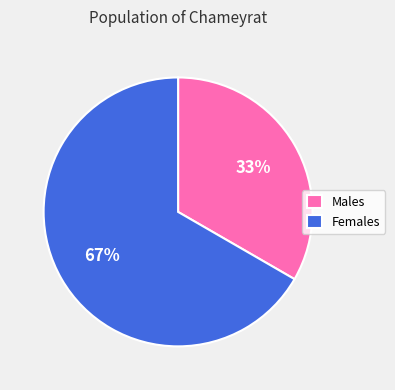

Is it true that Females is 67% of the pie?

True